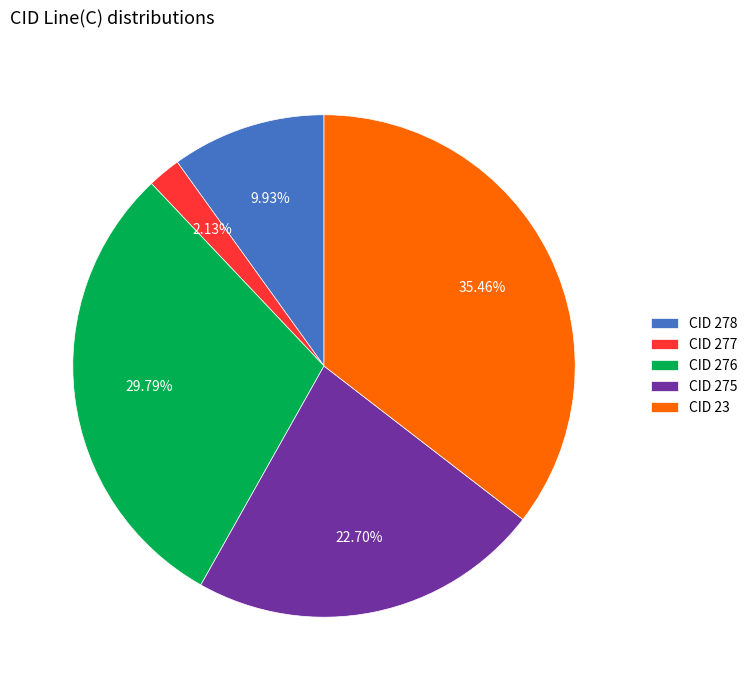

Count the number of slices in the pie.

5